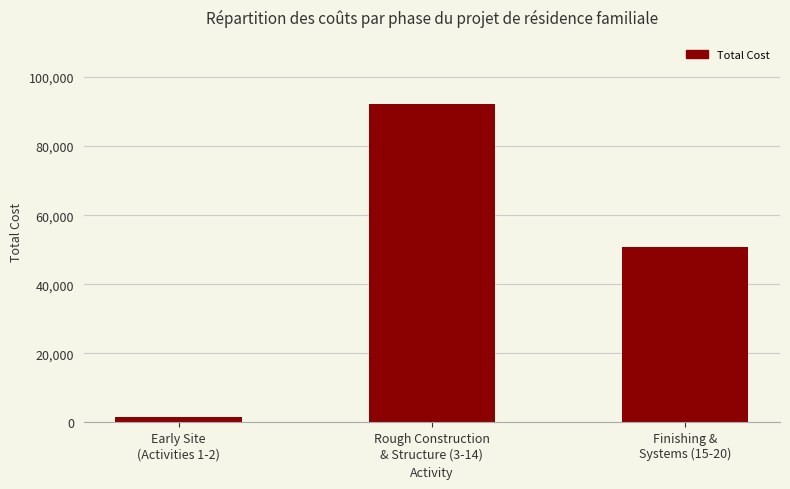

What is the average value?

48278.7